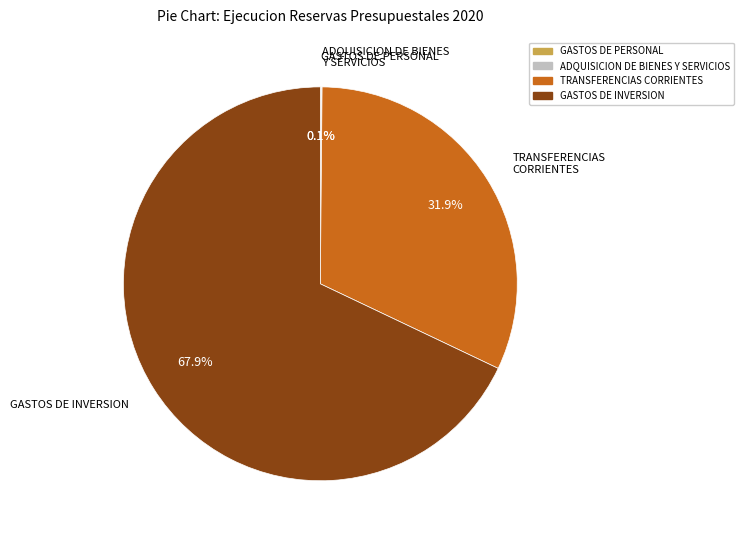

Between GASTOS DE INVERSION and TRANSFERENCIAS CORRIENTES, which is larger?

GASTOS DE INVERSION